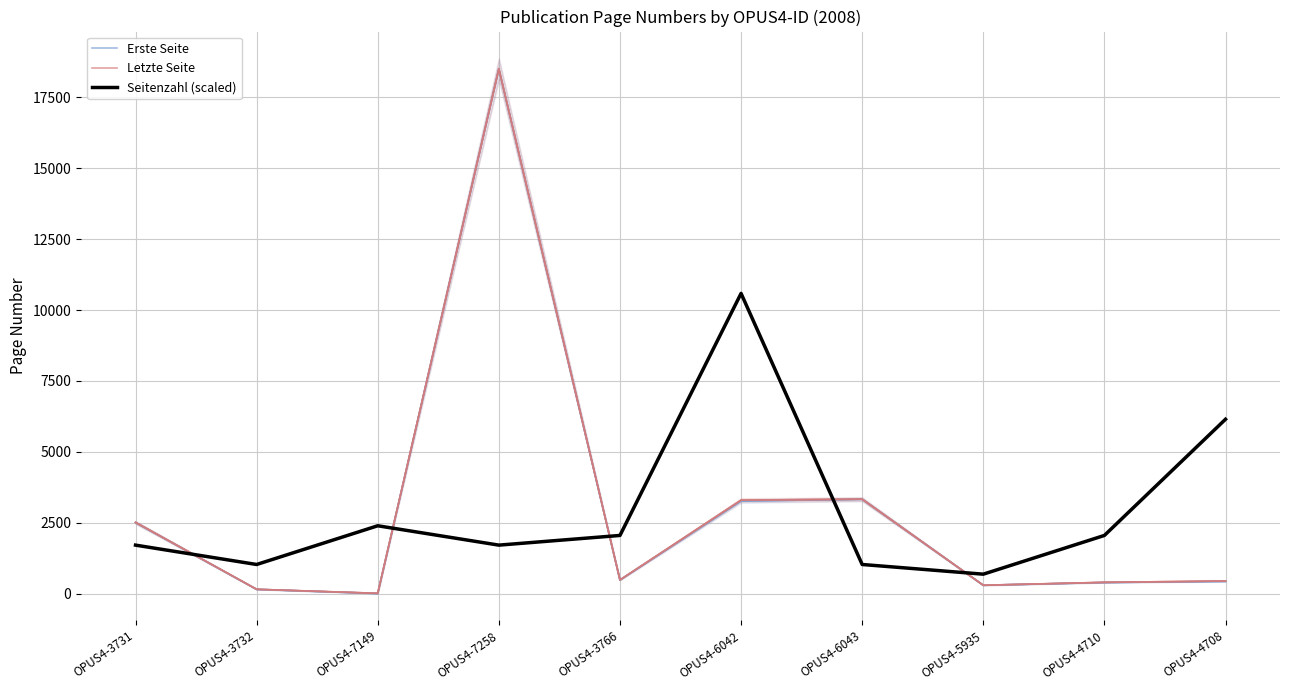

True or false: Seitenzahl (scaled) and Erste Seite intersect in this chart.

True